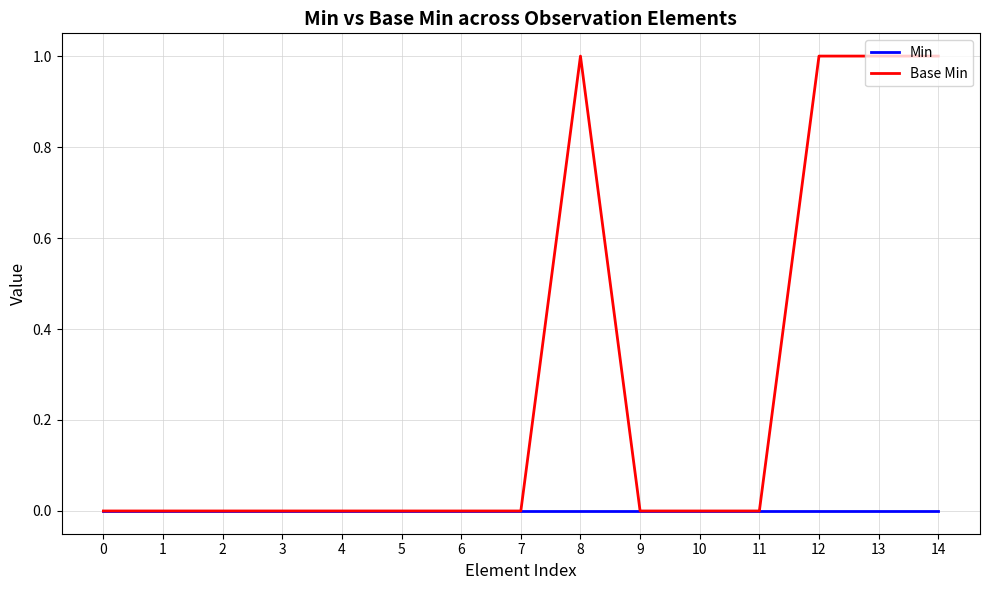

The Base Min series shows 2 at 13. True or false?

False